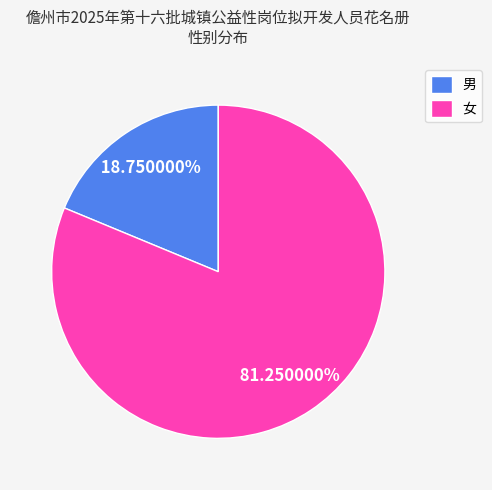

What percentage is the 男 slice, to the nearest percent?

19%